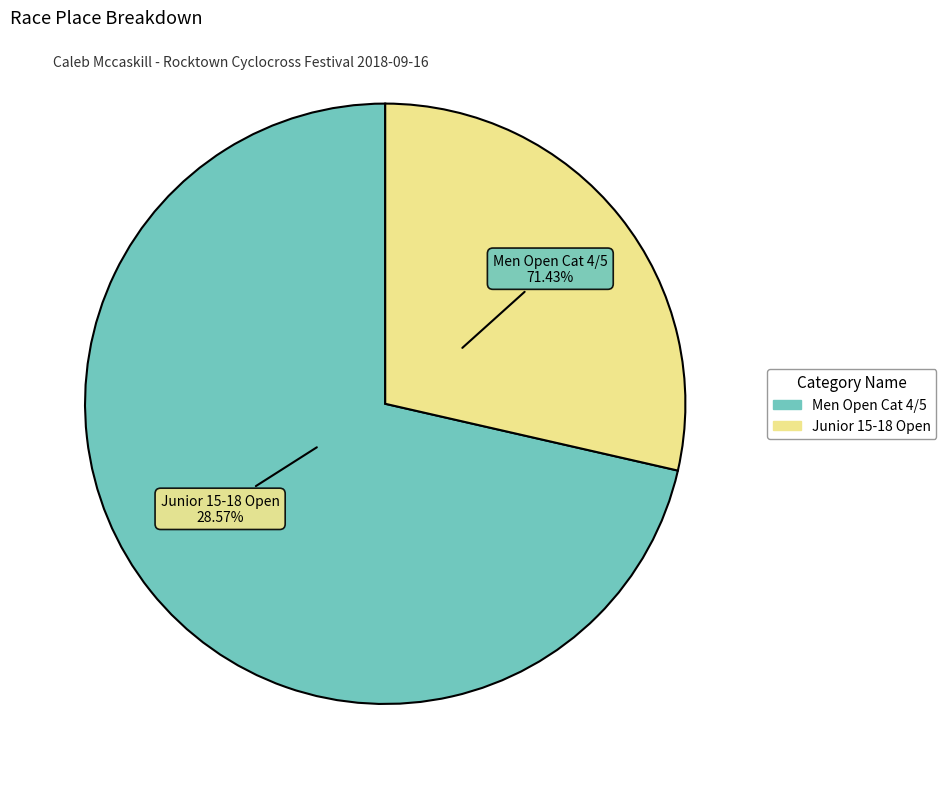

True or false: Junior 15-18 Open accounts for 29% of the total.

True